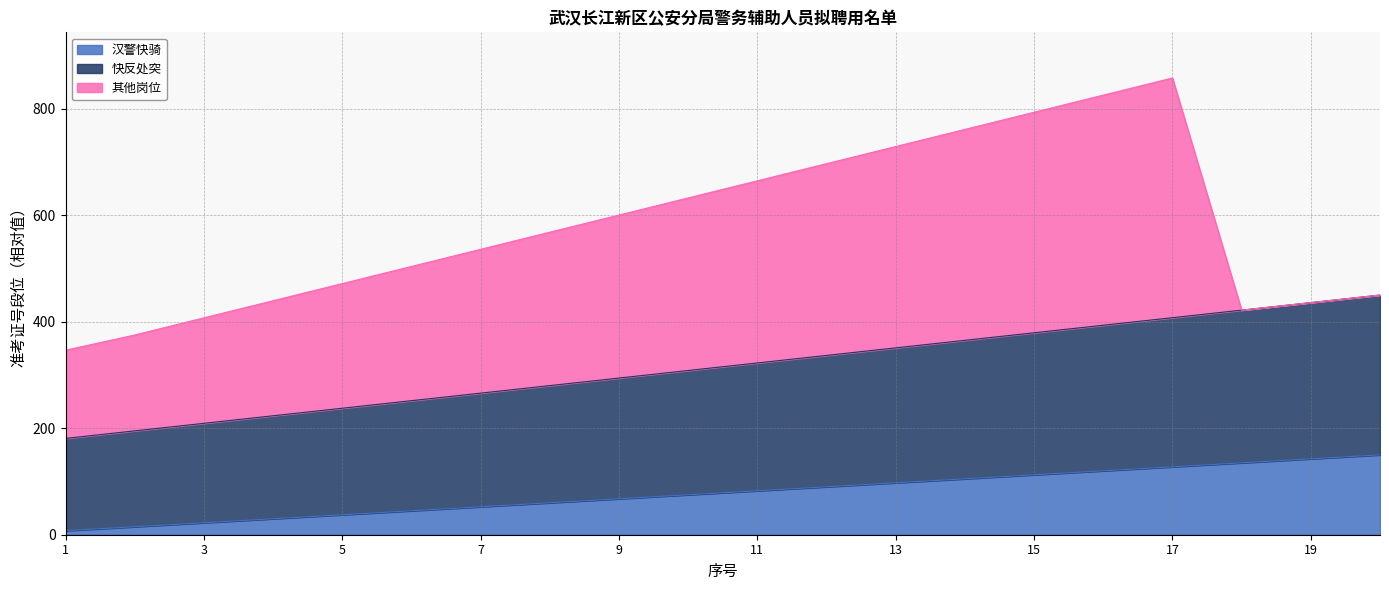

At which category does the chart reach its minimum across all series?

1